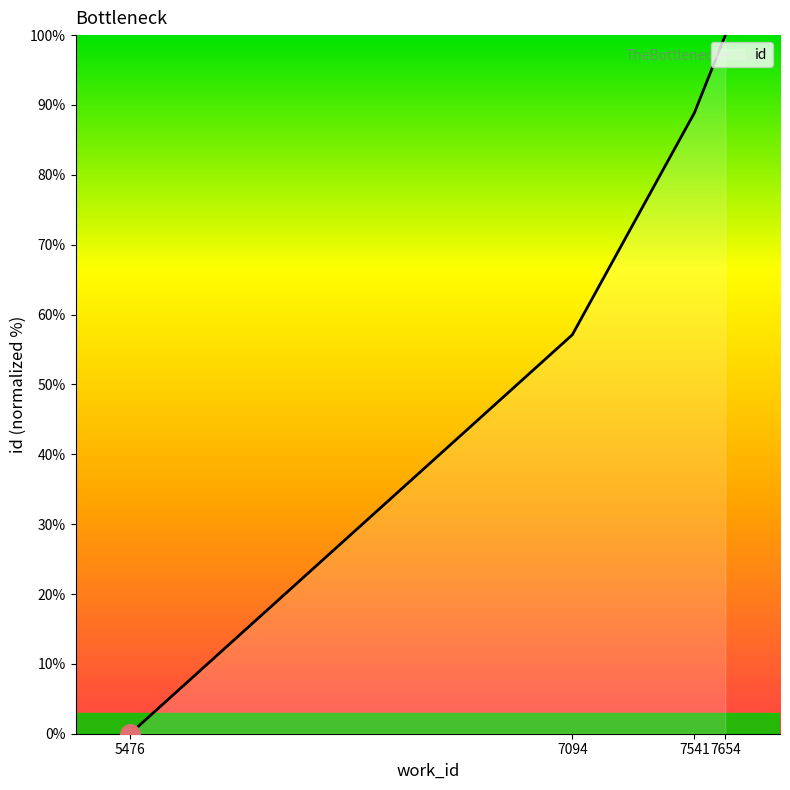

True or false: the data shows 29.4 at 7094.

False